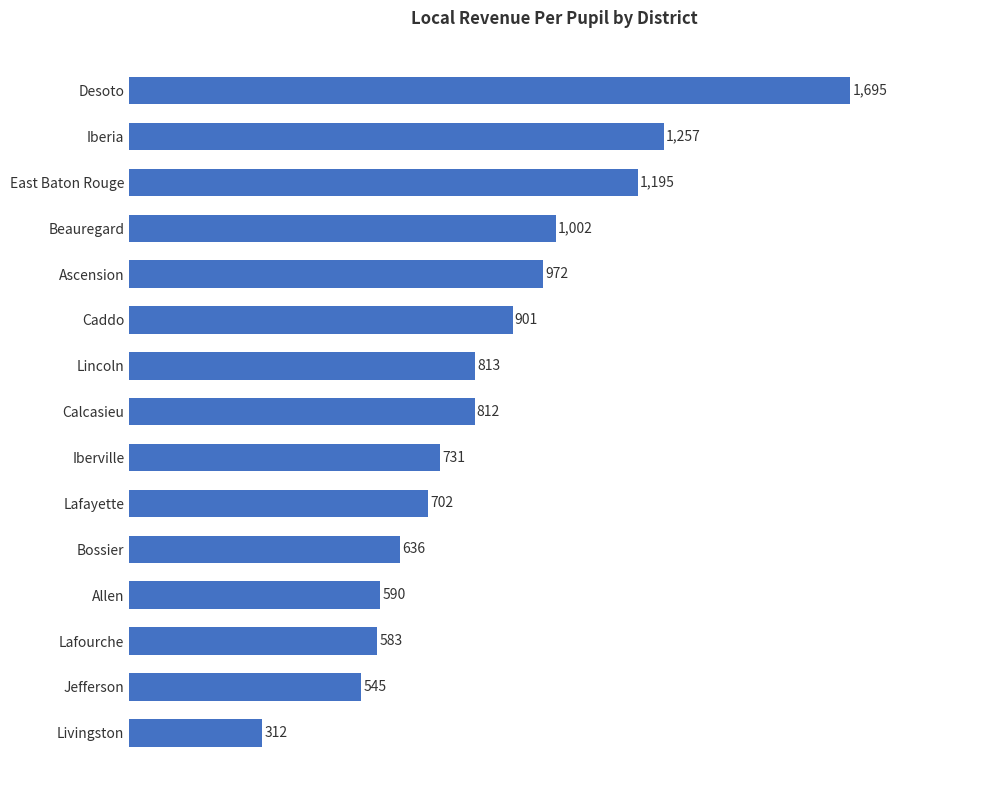

What is the sum of all values?

12746